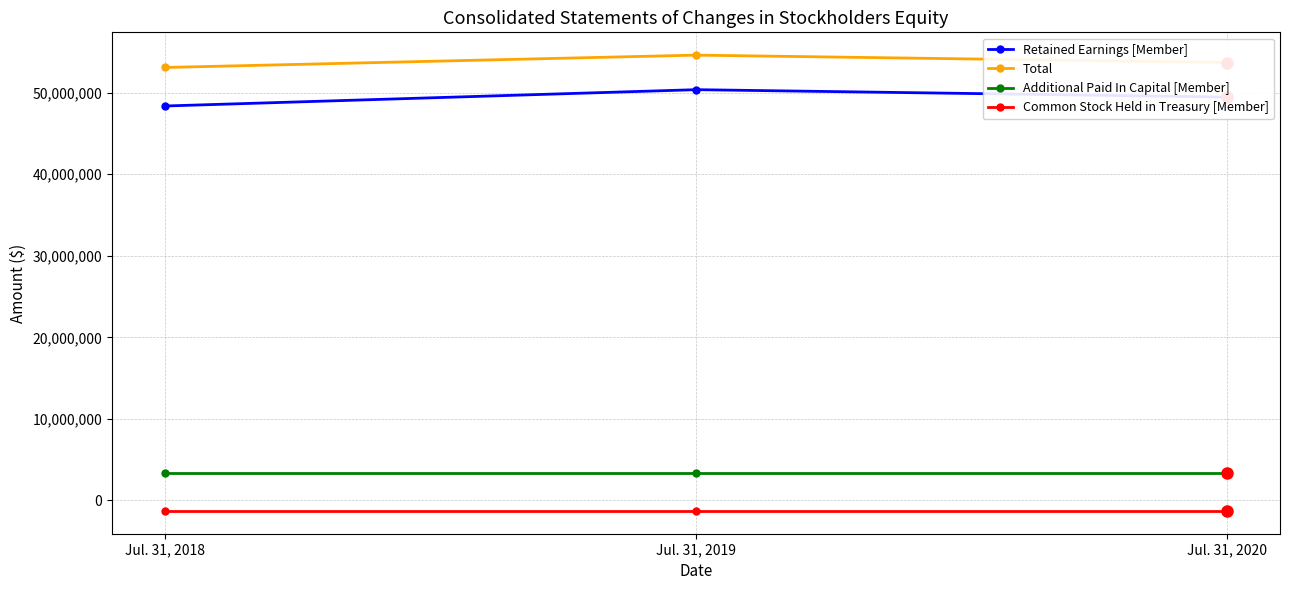

What is the minimum value for Total?

53093212